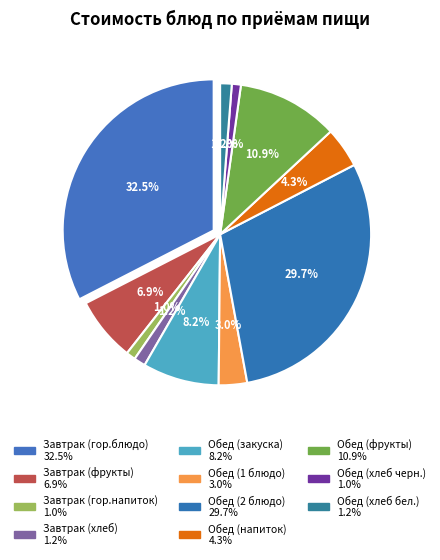

How many segments does this pie chart have?

11